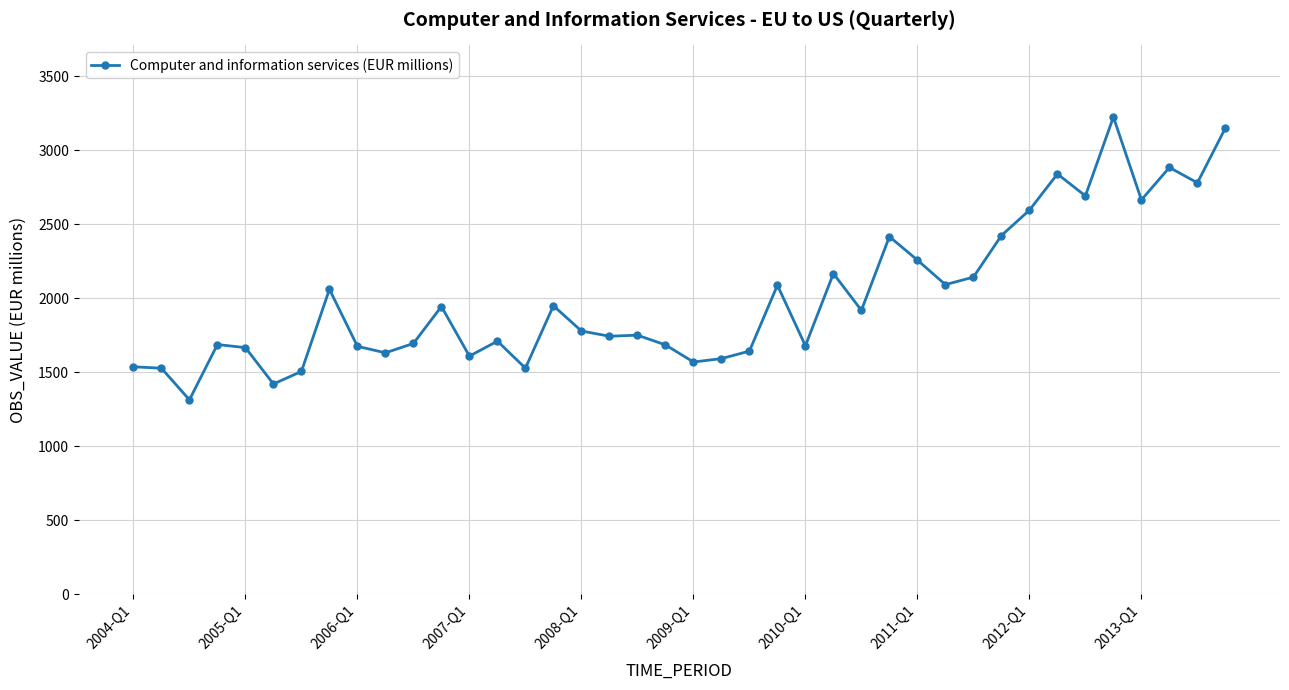

What is the value of the 12th point from the left?

1944.4